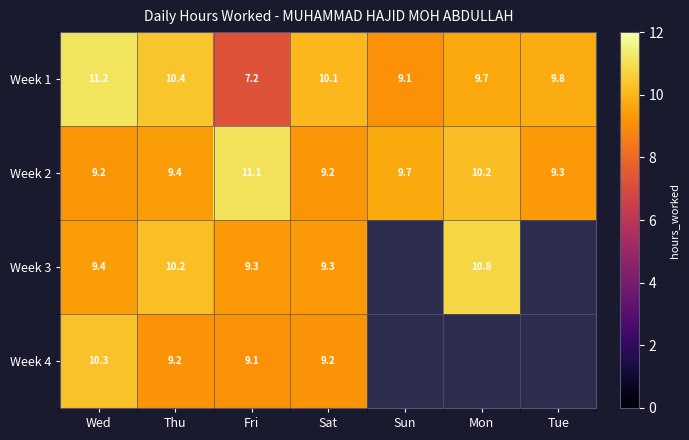

At which label does Week 1 reach its minimum?

Fri